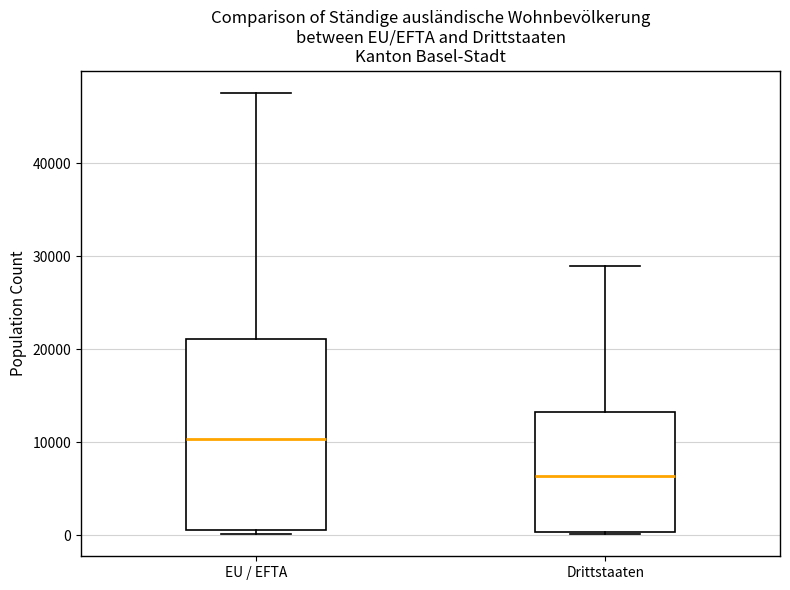

Reading left to right, read every box against the y-axis: the position of its median line, the range the box covers, and the ends of its whiskers. The values are not printed on the chart, so give them approximately, as read against the axis.

EU / EFTA: median 10000, box 1000 to 21000, whiskers 0 to 48000
Drittstaaten: median 6000, box 0 to 13000, whiskers 0 to 29000